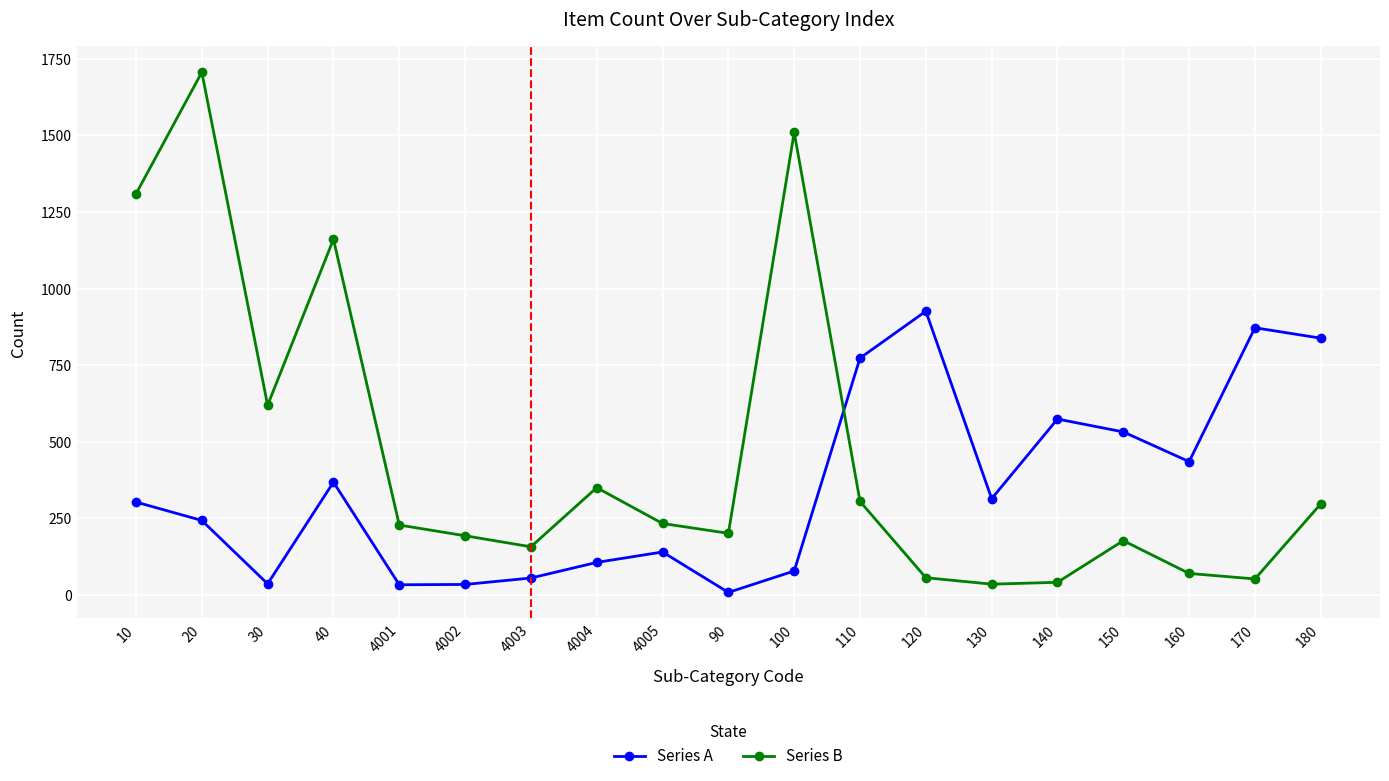

Which series has the largest total across all categories?

Series B